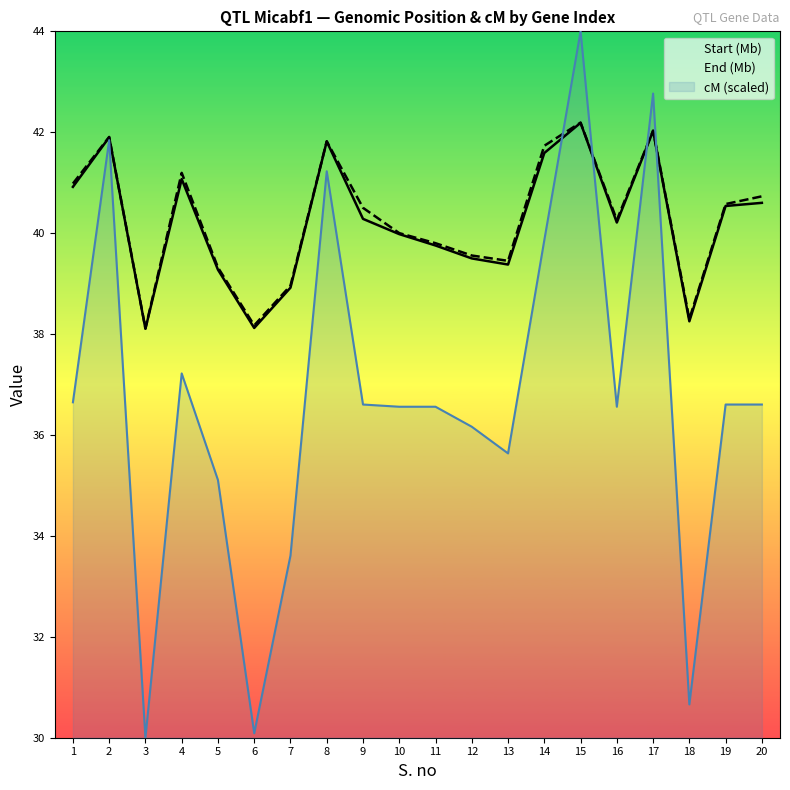

What is the sum of all Start (Mb) values?

804.4